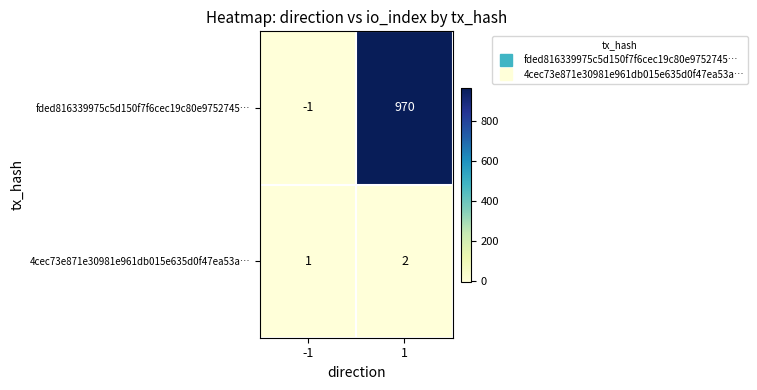

The 4cec73e871e30981e961db015e635d0f47ea53a… series shows 1 at -1. True or false?

True